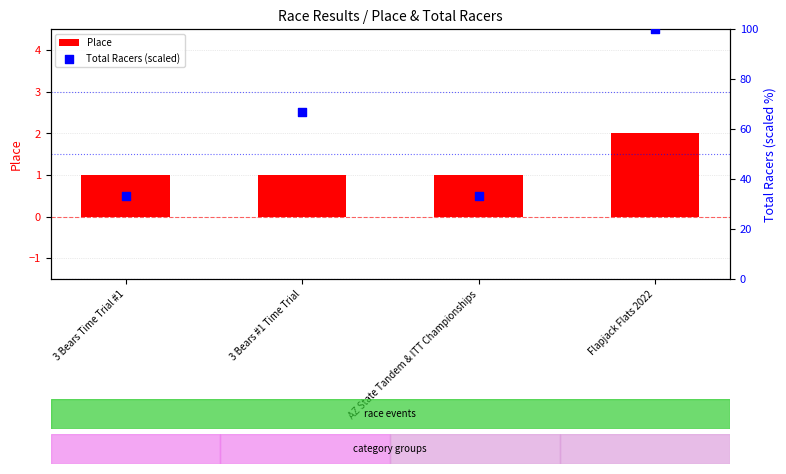

At which category is the sum across all series the highest?

Flapjack Flats 2022